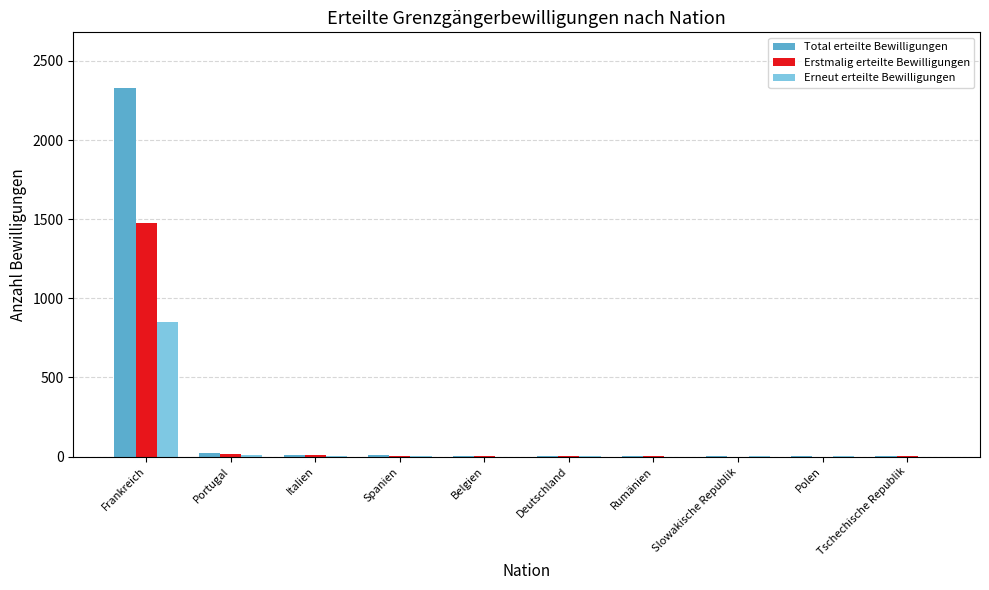

What is the greatest value displayed?

2331